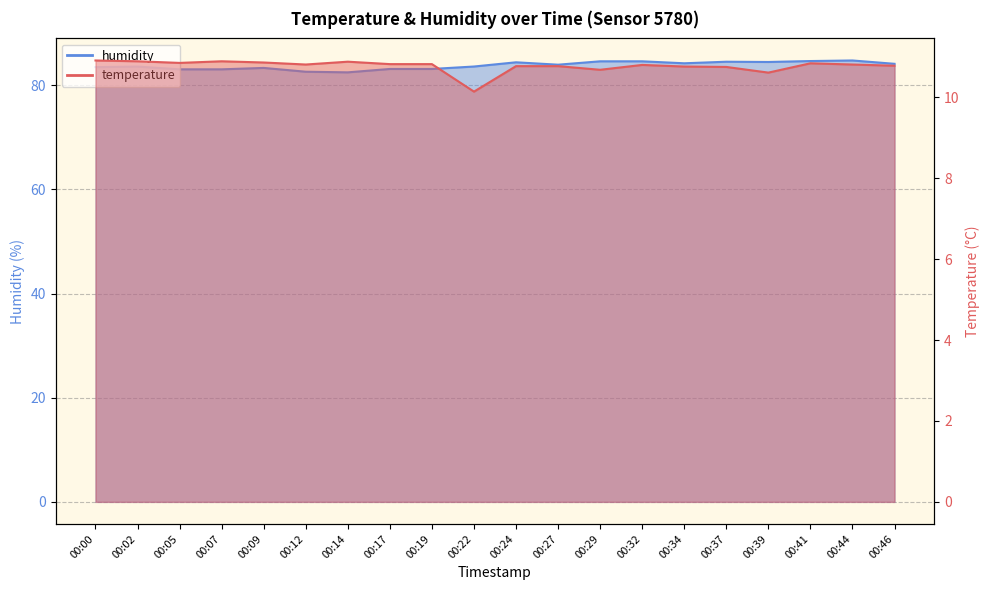

How many data points in humidity are less than 83?

2